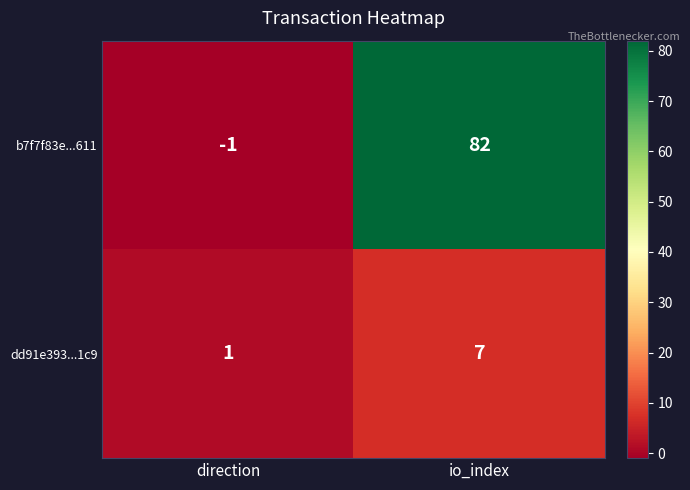

Rank the series by their maximum value, from highest to lowest.

b7f7f83e...611, dd91e393...1c9